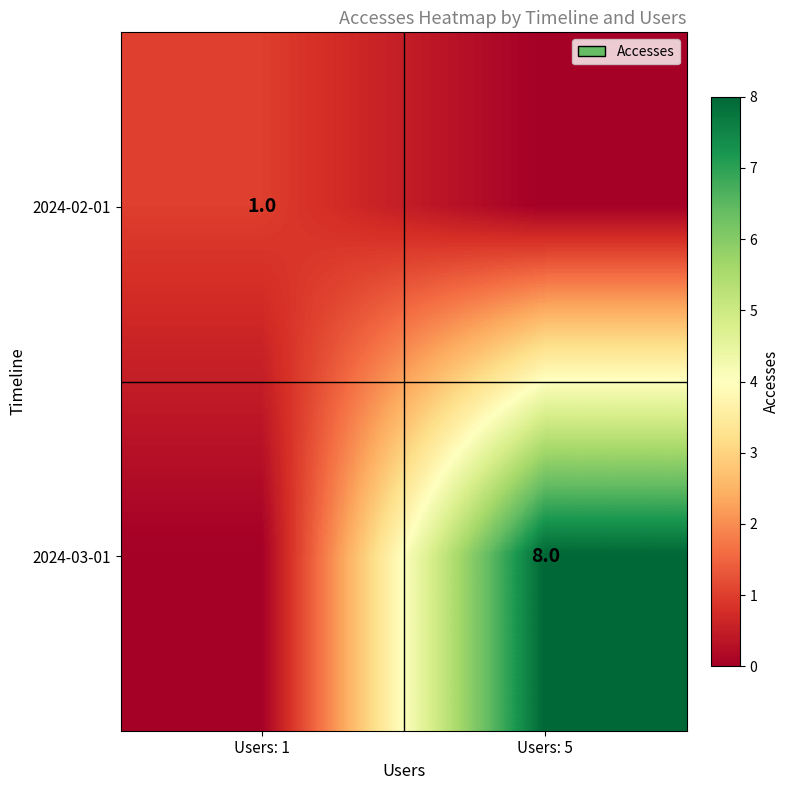

At how many categories does at least one series exceed 7?

1